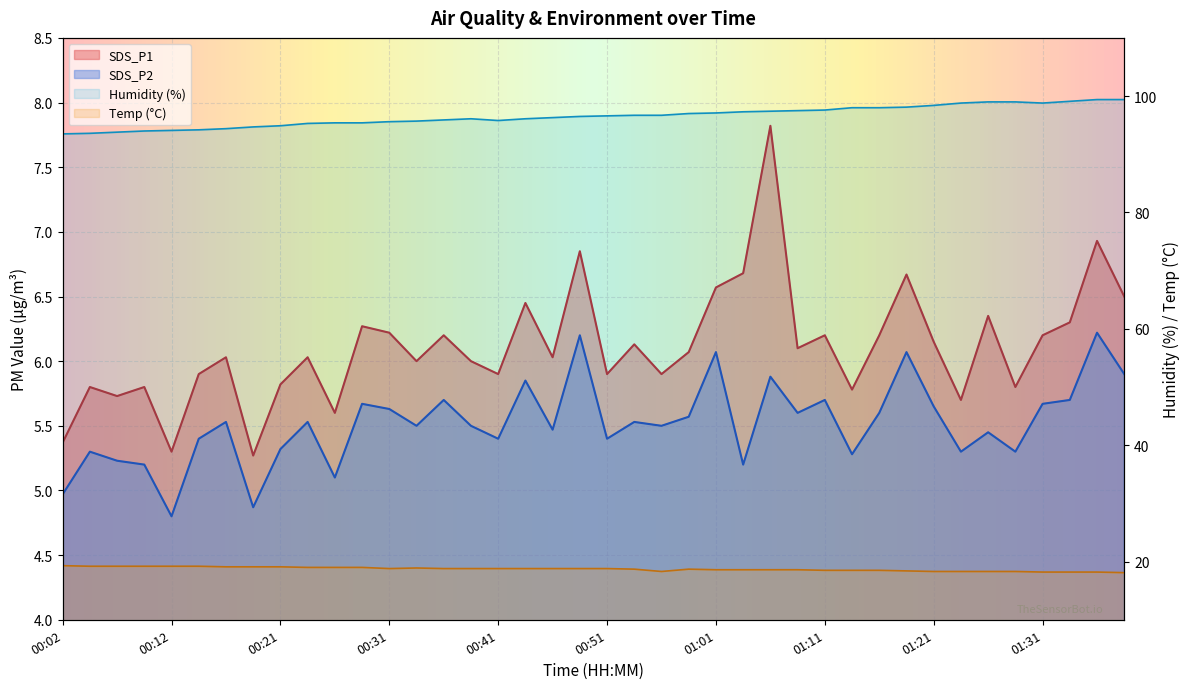

Reading left to right, list all the values displayed in this chart.

SDS_P1: 00:02=5.4	00:04=5.8	00:07=5.7	00:09=5.8	00:12=5.3	00:14=5.9	00:17=6.0	00:19=5.3	00:21=5.8	00:24=6.0	00:26=5.6	00:29=6.3	00:31=6.2	00:34=6.0	00:36=6.2	00:39=6.0	00:41=5.9	00:44=6.5	00:46=6.0	00:48=6.8	00:51=5.9	00:53=6.1	00:56=5.9	00:58=6.1	01:01=6.6	01:03=6.7	01:06=7.8	01:09=6.1	01:11=6.2	01:14=5.8	01:16=6.2	01:19=6.7	01:21=6.2	01:24=5.7	01:26=6.3	01:28=5.8	01:31=6.2	01:33=6.3	01:36=6.9	01:38=6.5
SDS_P2: 00:02=5.0	00:04=5.3	00:07=5.2	00:09=5.2	00:12=4.8	00:14=5.4	00:17=5.5	00:19=4.9	00:21=5.3	00:24=5.5	00:26=5.1	00:29=5.7	00:31=5.6	00:34=5.5	00:36=5.7	00:39=5.5	00:41=5.4	00:44=5.8	00:46=5.5	00:48=6.2	00:51=5.4	00:53=5.5	00:56=5.5	00:58=5.6	01:01=6.1	01:03=5.2	01:06=5.9	01:09=5.6	01:11=5.7	01:14=5.3	01:16=5.6	01:19=6.1	01:21=5.7	01:24=5.3	01:26=5.5	01:28=5.3	01:31=5.7	01:33=5.7	01:36=6.2	01:38=5.9
Temp: 00:02=19.3	00:04=19.2	00:07=19.2	00:09=19.2	00:12=19.2	00:14=19.2	00:17=19.1	00:19=19.1	00:21=19.1	00:24=19.0	00:26=19.0	00:29=19.0	00:31=18.8	00:34=18.9	00:36=18.8	00:39=18.8	00:41=18.8	00:44=18.8	00:46=18.8	00:48=18.8	00:51=18.8	00:53=18.7	00:56=18.3	00:58=18.7	01:01=18.6	01:03=18.6	01:06=18.6	01:09=18.6	01:11=18.5	01:14=18.5	01:16=18.5	01:19=18.4	01:21=18.3	01:24=18.3	01:26=18.3	01:28=18.3	01:31=18.2	01:33=18.2	01:36=18.2	01:38=18.1
Humidity: 00:02=93.5	00:04=93.6	00:07=93.8	00:09=94.0	00:12=94.1	00:14=94.2	00:17=94.4	00:19=94.7	00:21=94.9	00:24=95.3	00:26=95.4	00:29=95.4	00:31=95.6	00:34=95.7	00:36=95.9	00:39=96.1	00:41=95.8	00:44=96.1	00:46=96.3	00:48=96.5	00:51=96.6	00:53=96.7	00:56=96.7	00:58=97.0	01:01=97.1	01:03=97.3	01:06=97.4	01:09=97.5	01:11=97.6	01:14=98.0	01:16=98.0	01:19=98.1	01:21=98.4	01:24=98.8	01:26=99.0	01:28=99.0	01:31=98.8	01:33=99.1	01:36=99.4	01:38=99.4